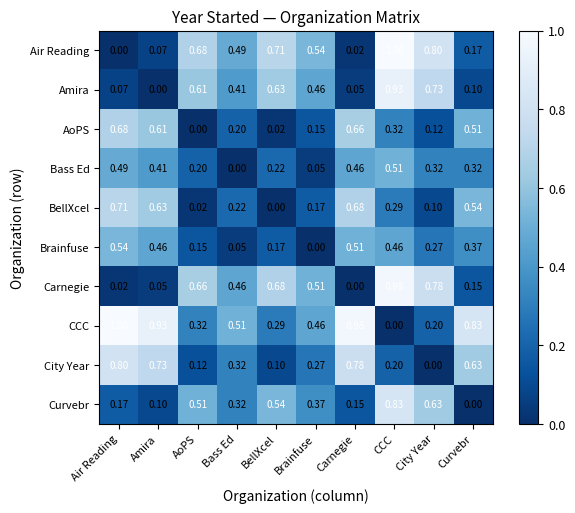

Where is Brainfuse nearest to the value 0?

Brainfuse